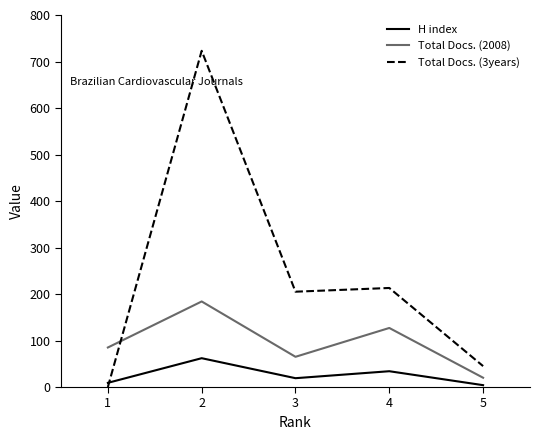

Is the value of Total Docs. (3years) at 4 greater than the value of Total Docs. (2008) at 2?

Yes